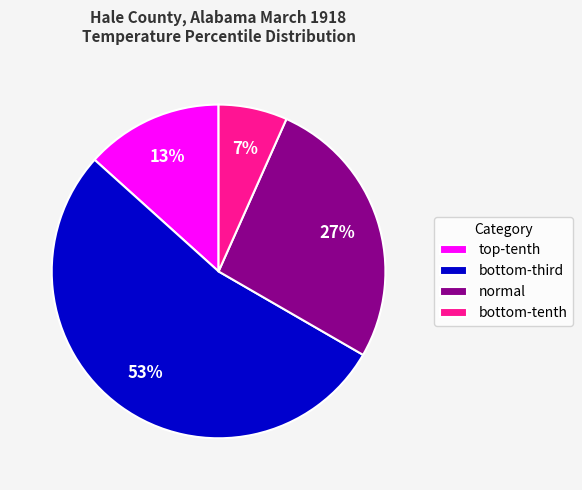

Rank the categories by value from highest to lowest.

bottom-third, normal, top-tenth, bottom-tenth